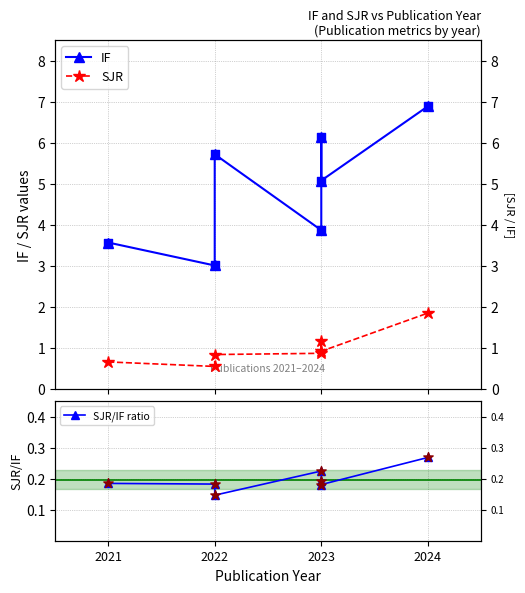

Which series reaches the maximum Y coordinate?

IF